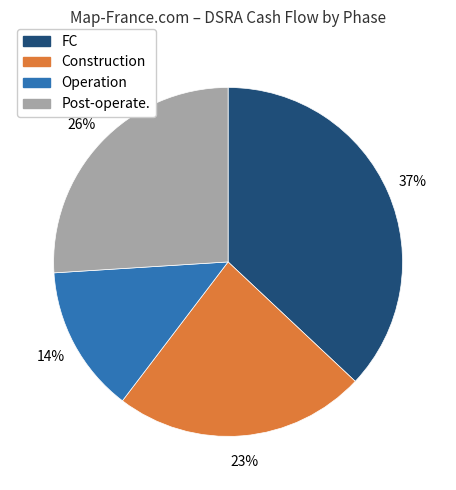

What percentage is the Construction slice, to the nearest percent?

23%